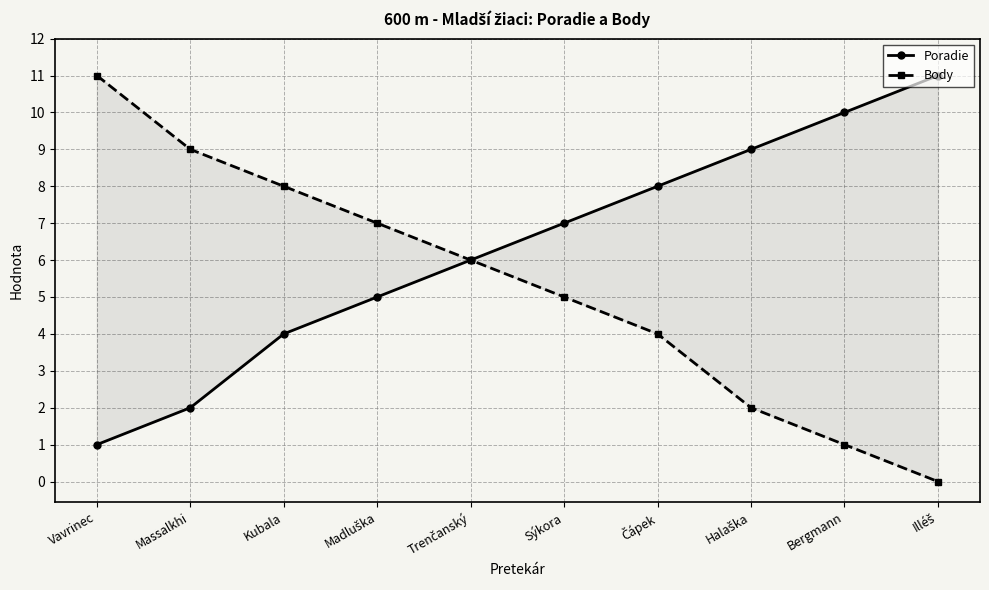

At which label is Poradie closest to 6?

Trenčanský